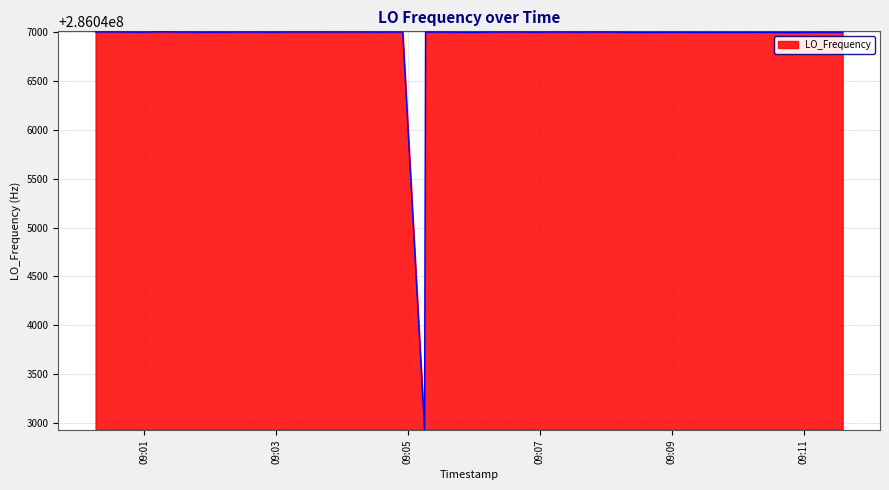

What is the difference between the maximum and minimum values?

4073.3